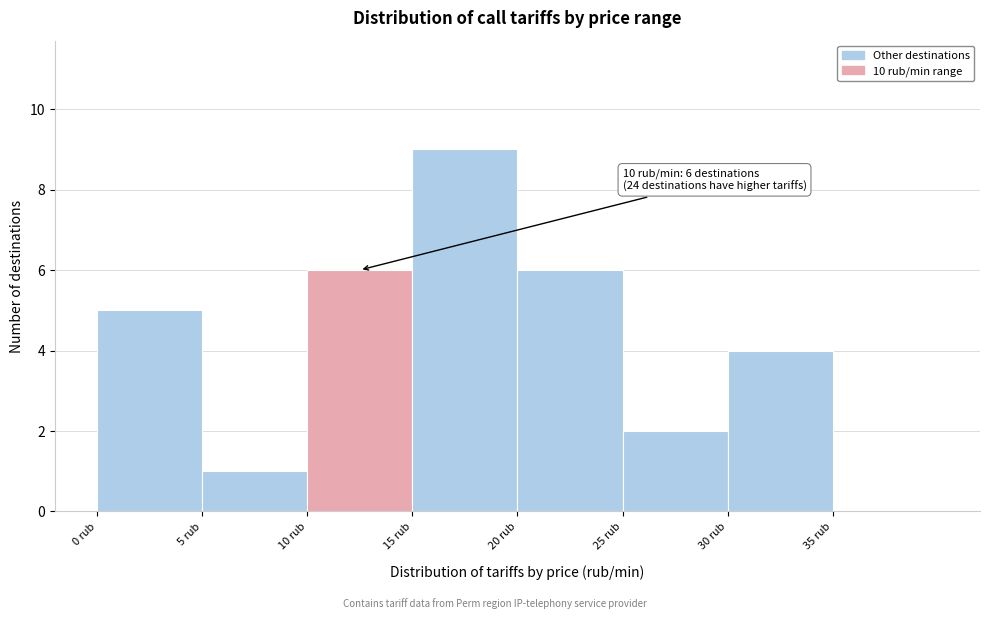

Over which range of the x-axis is the bar tallest?

15 to 20